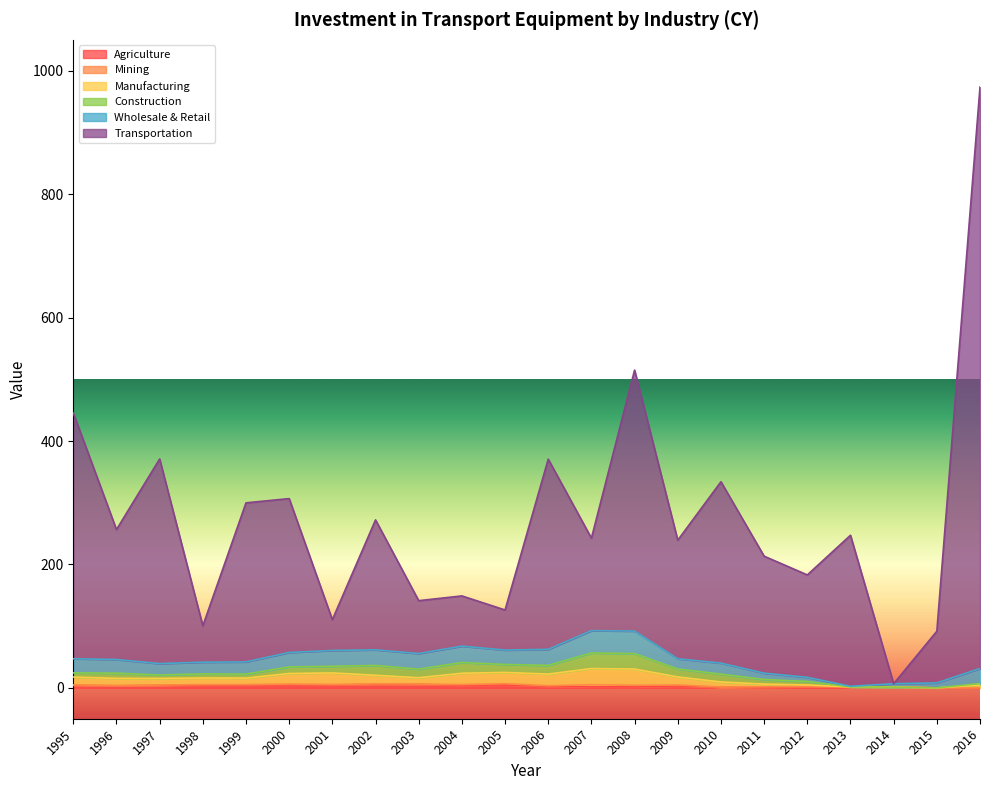

At which category is the sum across all series the highest?

2016